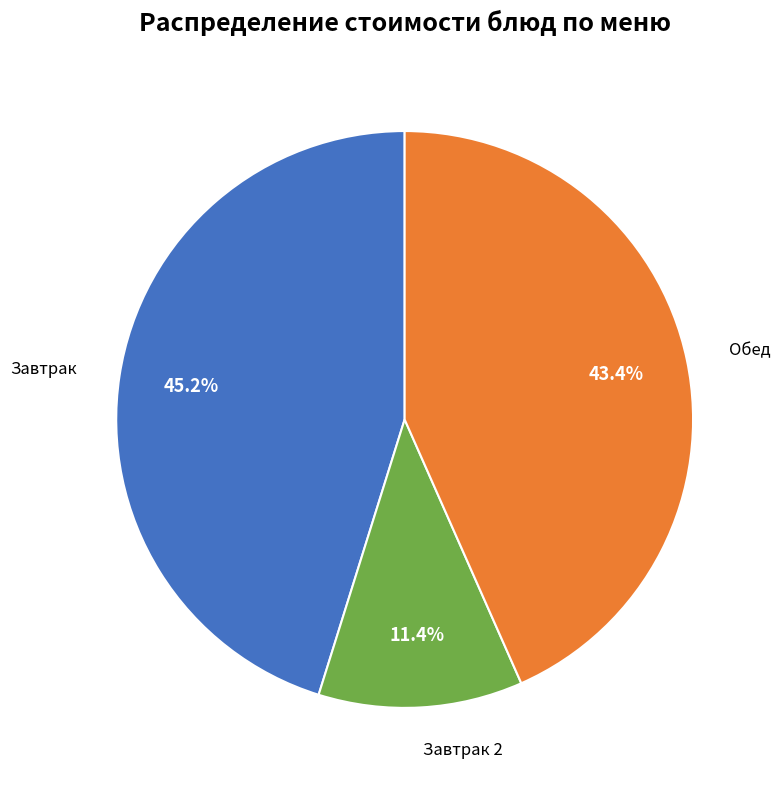

Is there any slice that represents more than half of the pie?

No